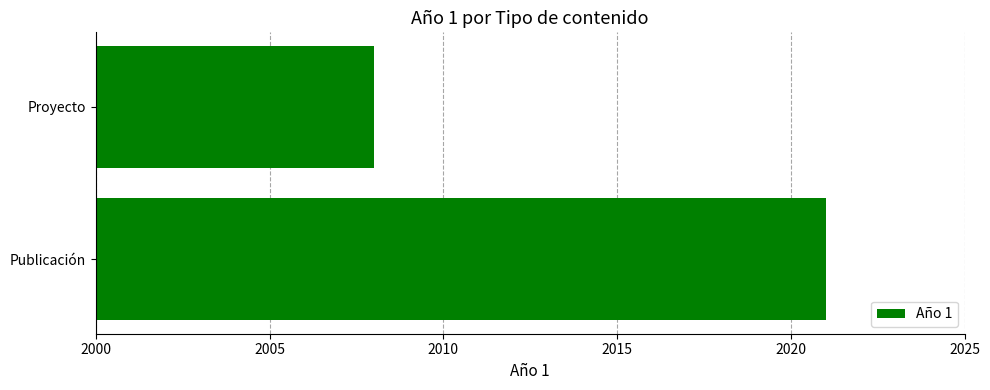

What is the sum of all values?

4029